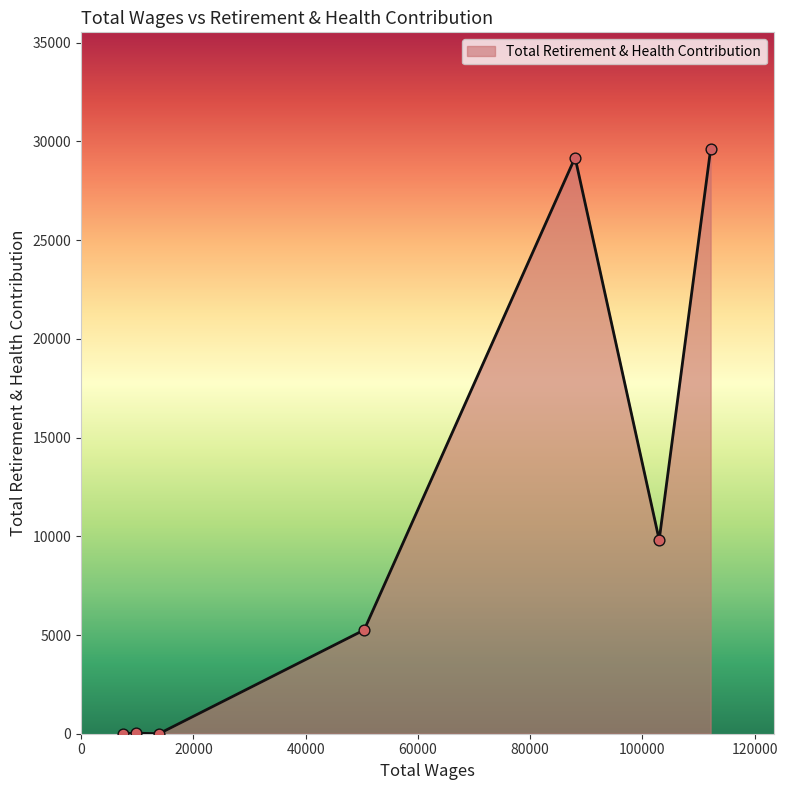

True or false: the data has more than 2 interior local peaks.

False